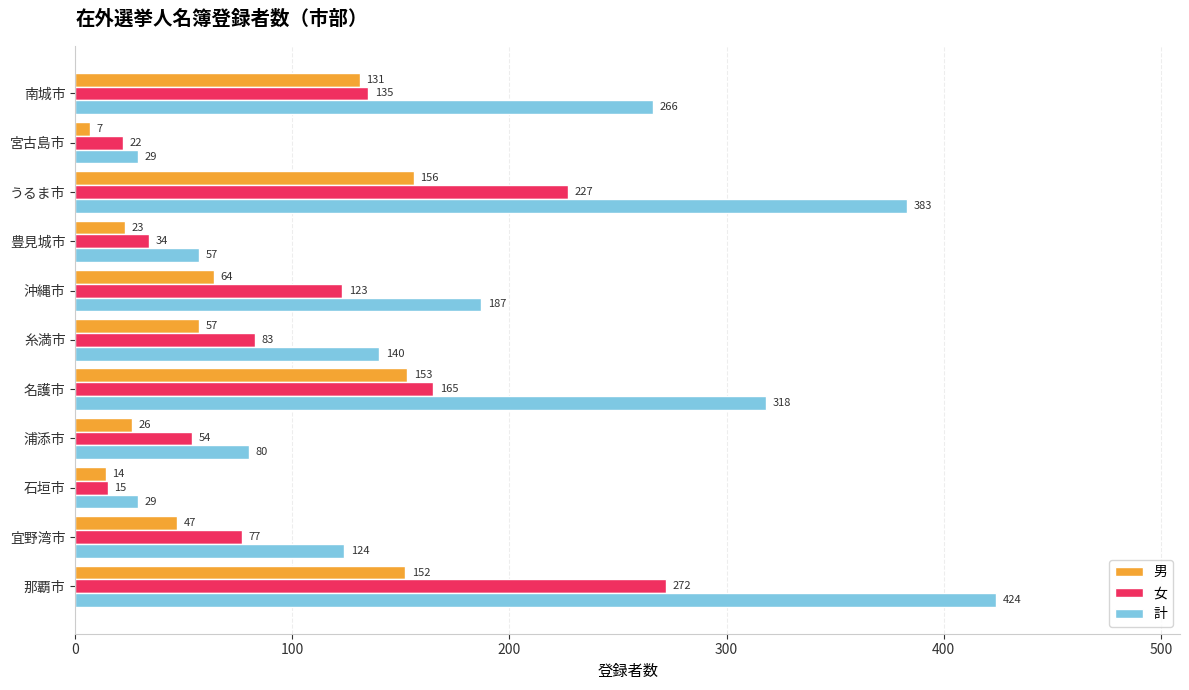

What is the difference between the maximum and minimum values in the 男 series?

149